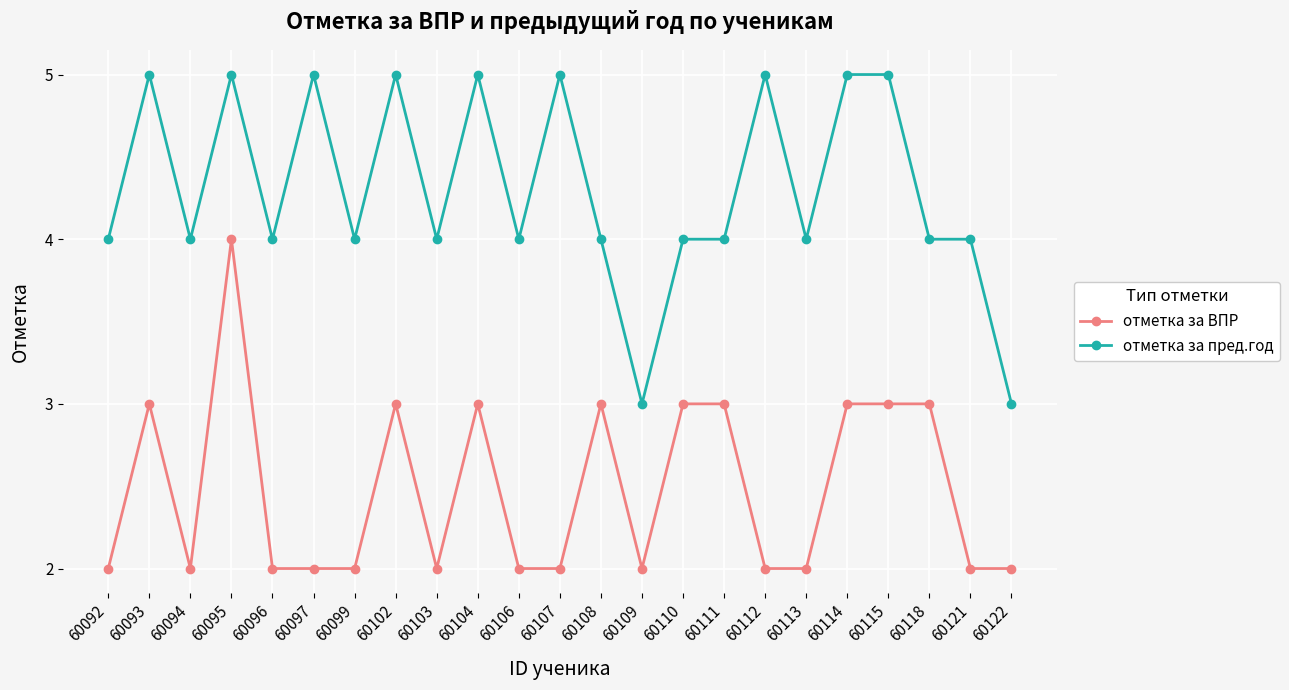

Rank the series by their maximum value, from lowest to highest.

отметка за ВПР, отметка за пред.год